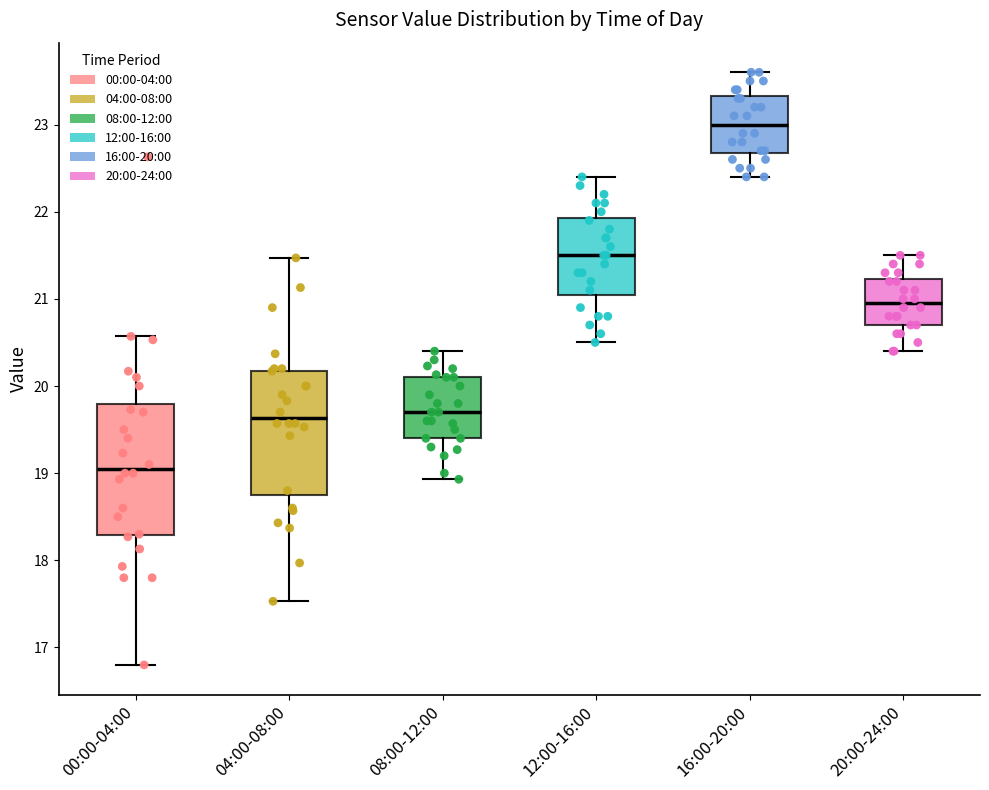

Where is the upper edge of the box for 16:00-20:00 on the y-axis? The values are not printed on the chart, so give them approximately, as read against the axis.

23.3